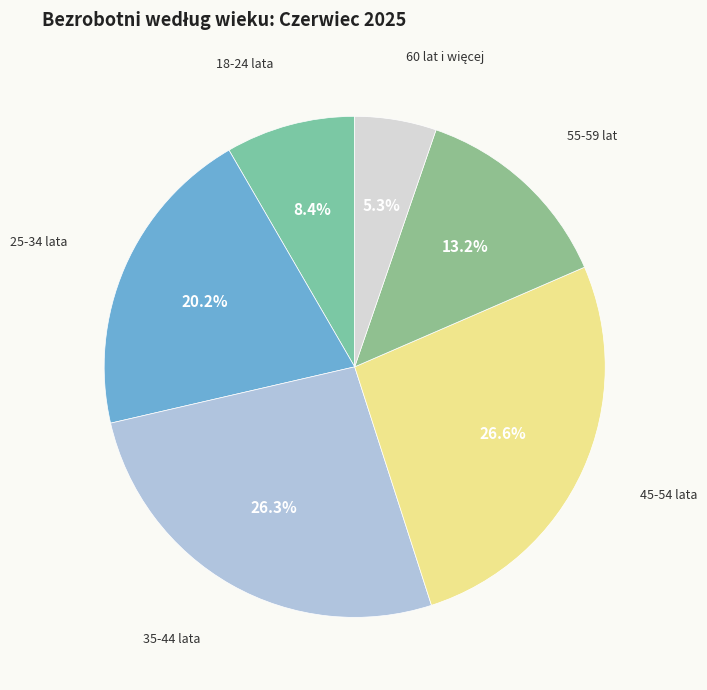

How many segments does this pie chart have?

6